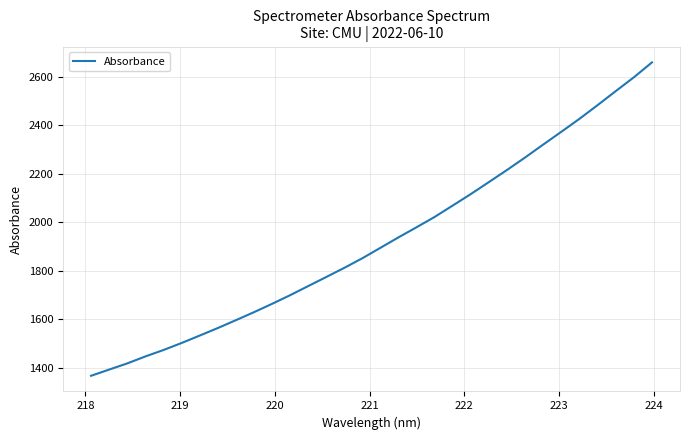

Is this an area chart (filled region under the line)?

No